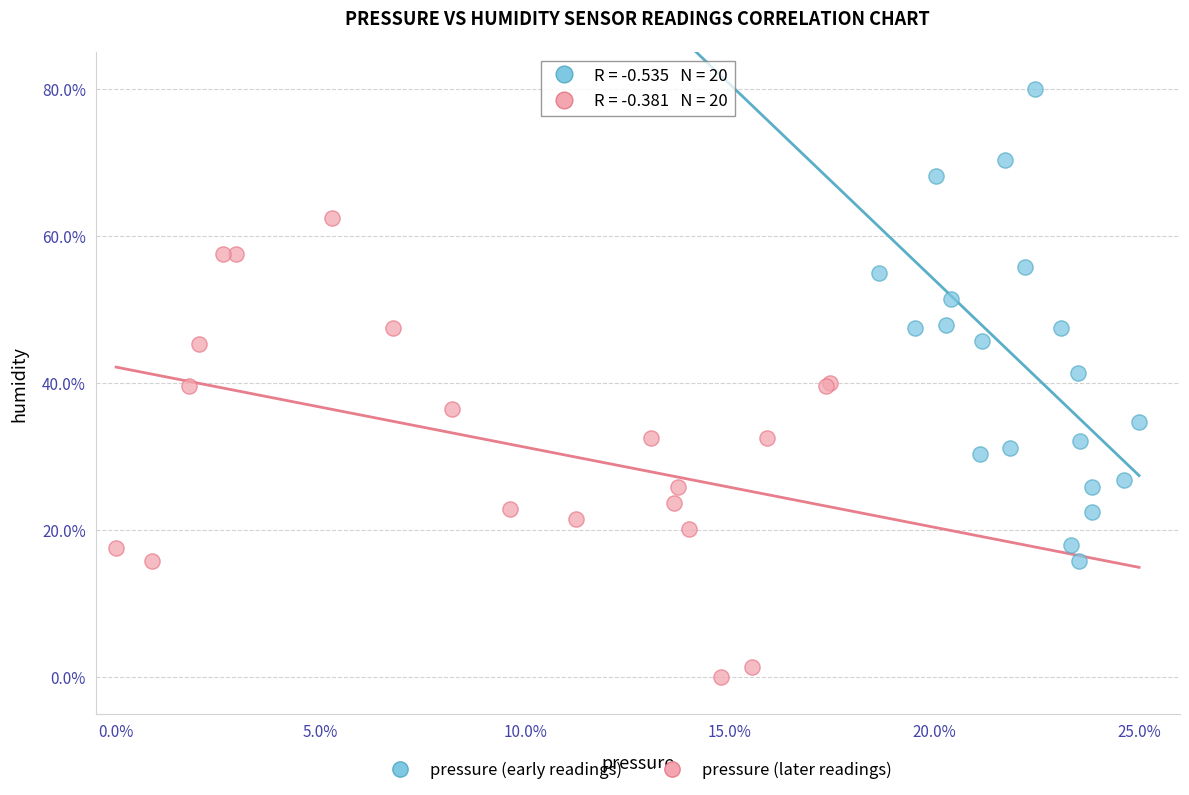

Which series reaches the maximum Y coordinate?

pressure (early readings)